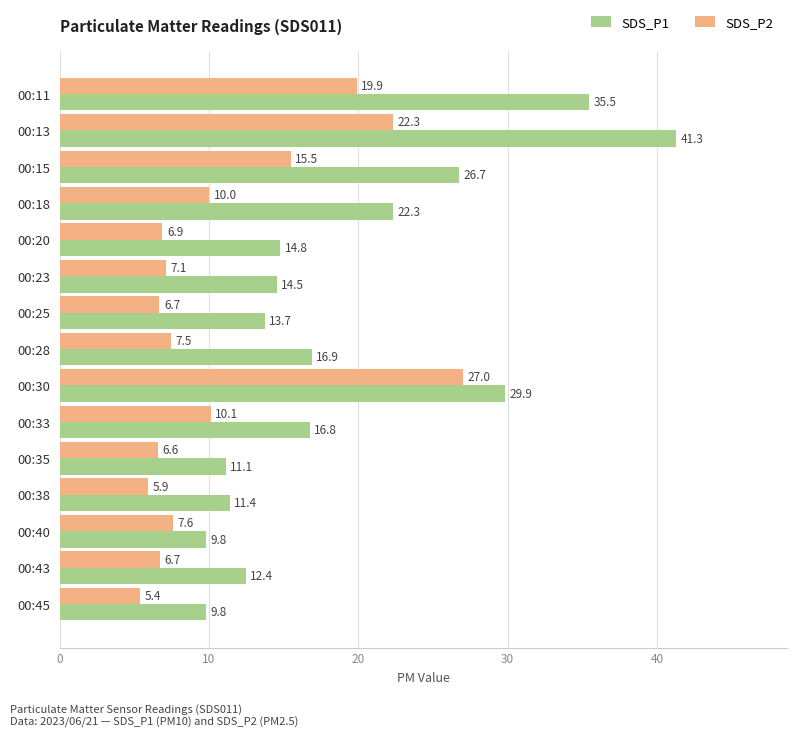

At which label is SDS_P1 closest to 25?

00:15